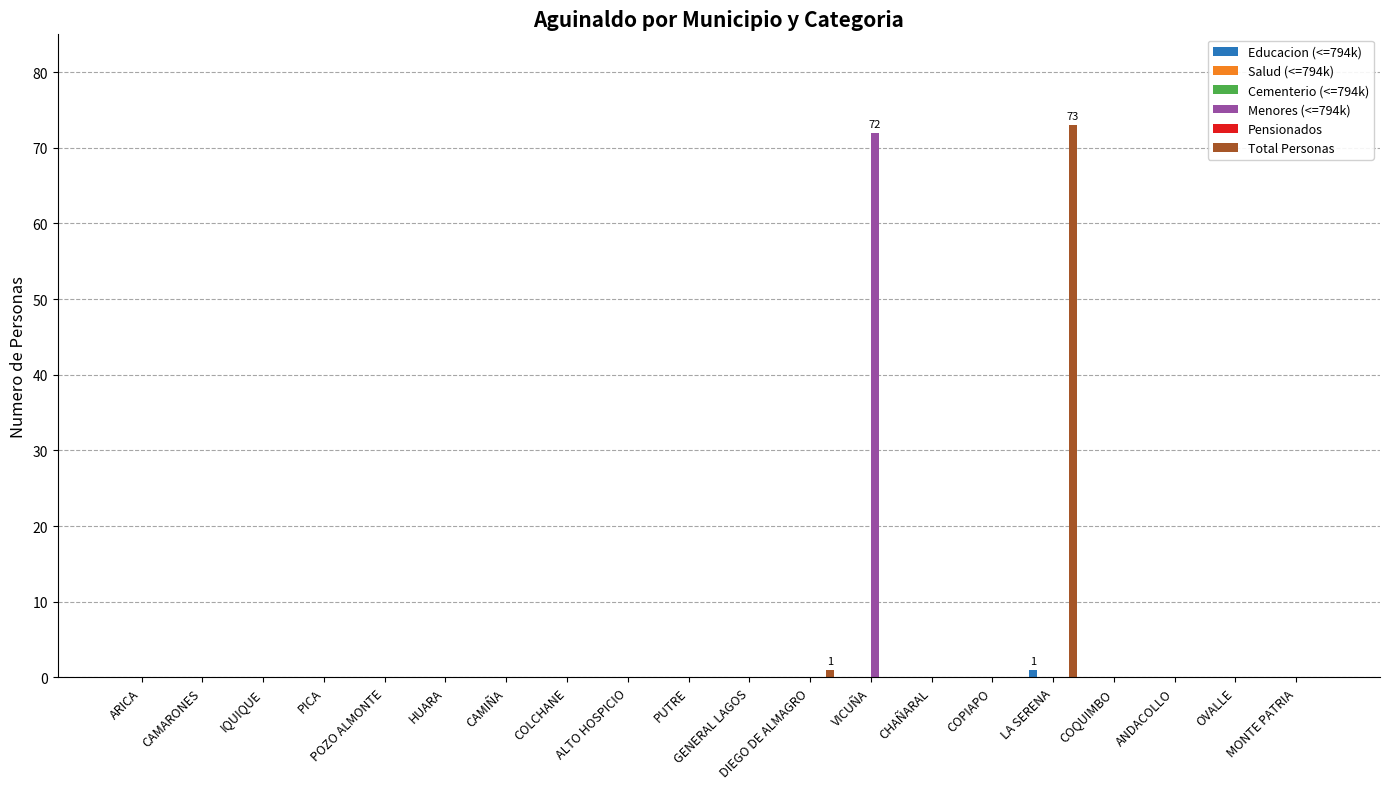

Reading left to right, extract all data points from this chart.

Educacion (<=794k): 0	0	0	0	0	0	0	0	0	0	0	0	0	0	0	1	0	0	0	0
Salud (<=794k): 0	0	0	0	0	0	0	0	0	0	0	0	0	0	0	0	0	0	0	0
Cementerio (<=794k): 0	0	0	0	0	0	0	0	0	0	0	0	0	0	0	0	0	0	0	0
Menores (<=794k): 0	0	0	0	0	0	0	0	0	0	0	0	72	0	0	0	0	0	0	0
Pensionados: 0	0	0	0	0	0	0	0	0	0	0	0	0	0	0	0	0	0	0	0
Total Personas: 0	0	0	0	0	0	0	0	0	0	0	1	0	0	0	73	0	0	0	0